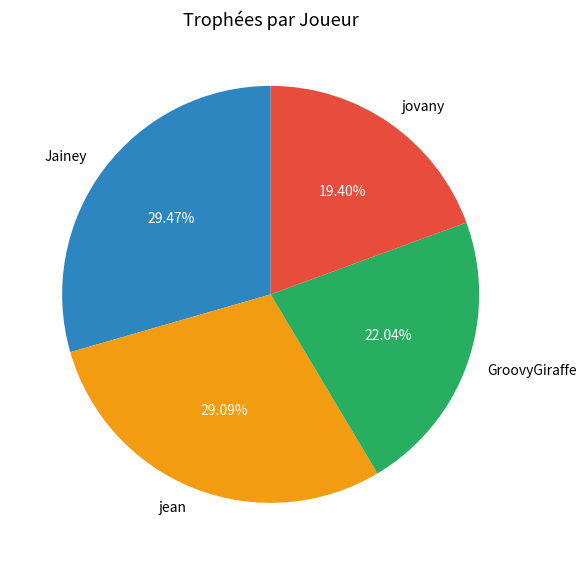

What is the smallest slice in the pie chart?

jovany